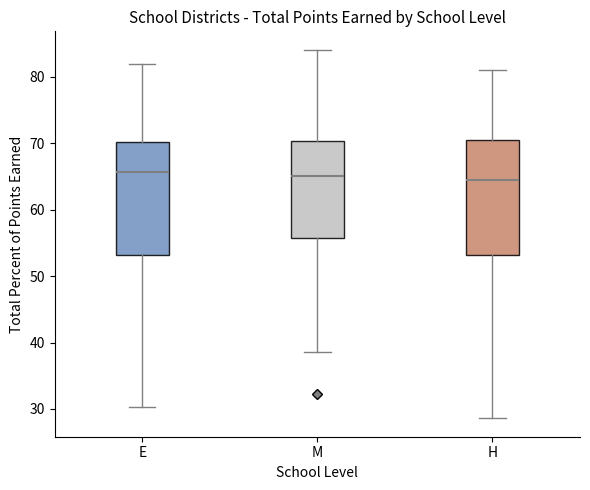

Where does the lower whisker of the box for H end on the y-axis? The values are not printed on the chart, so give them approximately, as read against the axis.

29